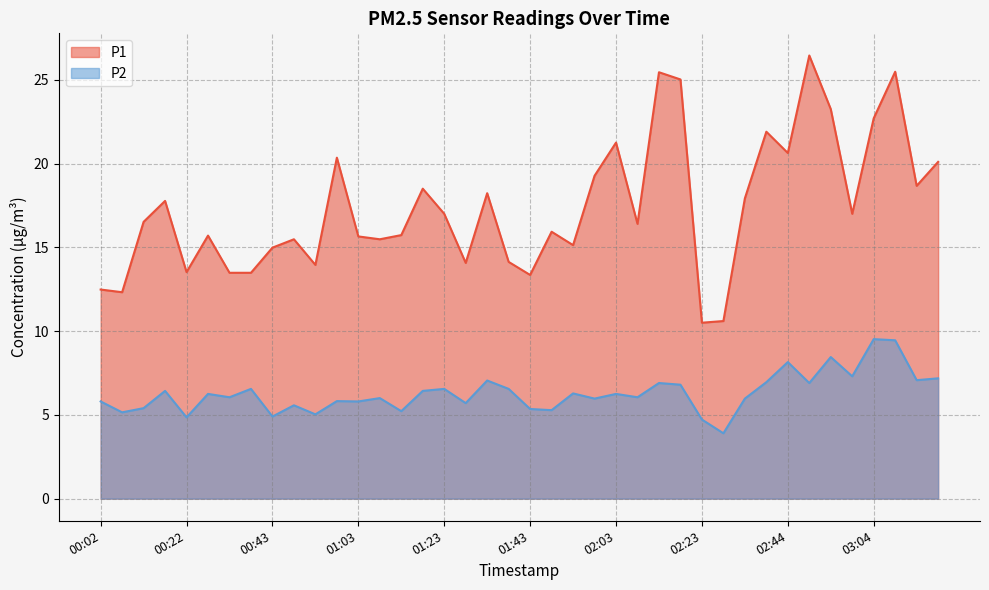

What is the average value of the P2 series?

6.3